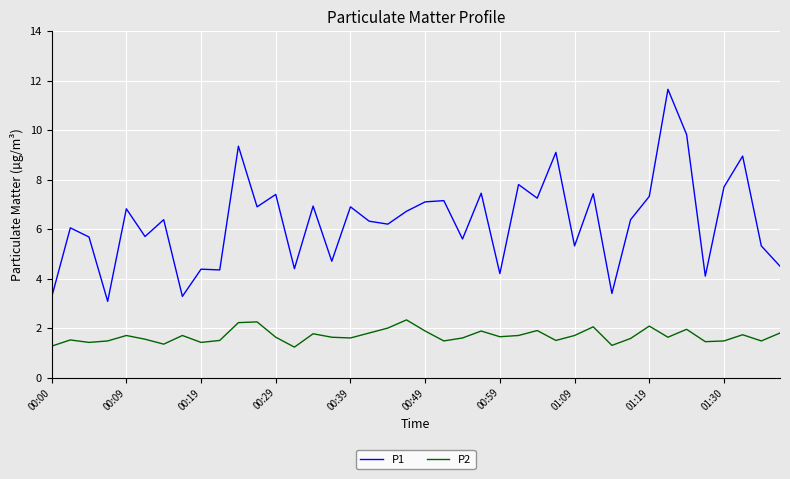

What is the maximum value shown in the chart?

11.7